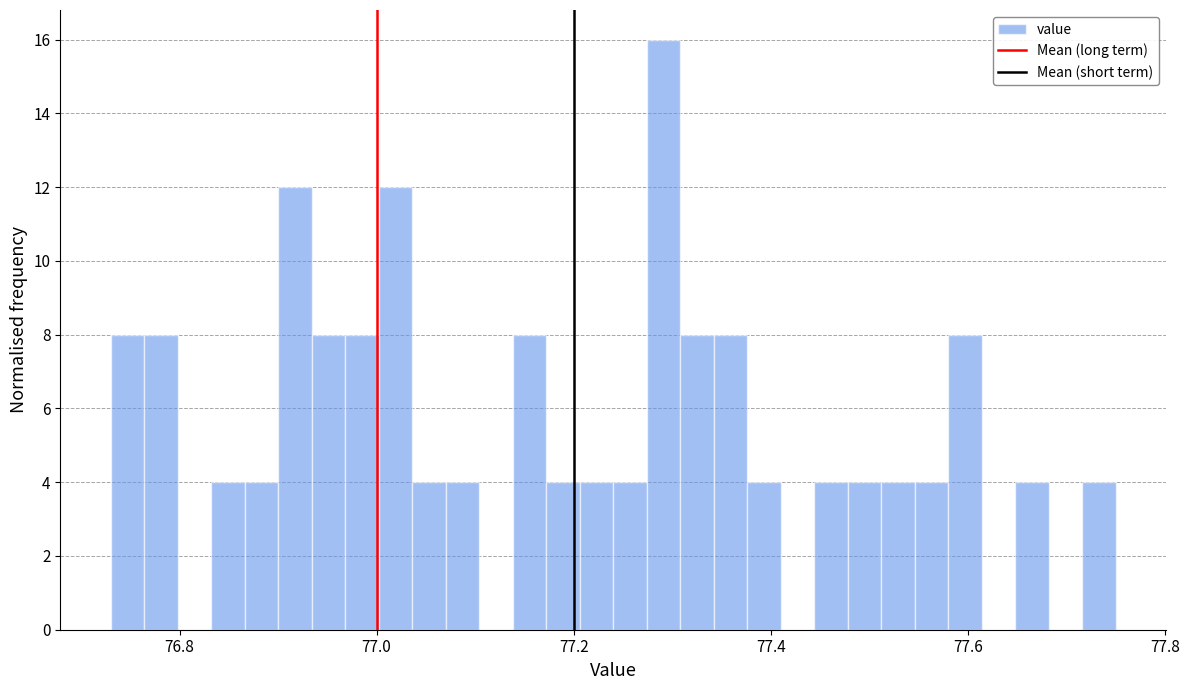

Around what value on the x-axis is the tallest bar? Give the approximate position of its centre, as read against the axis.

77.30